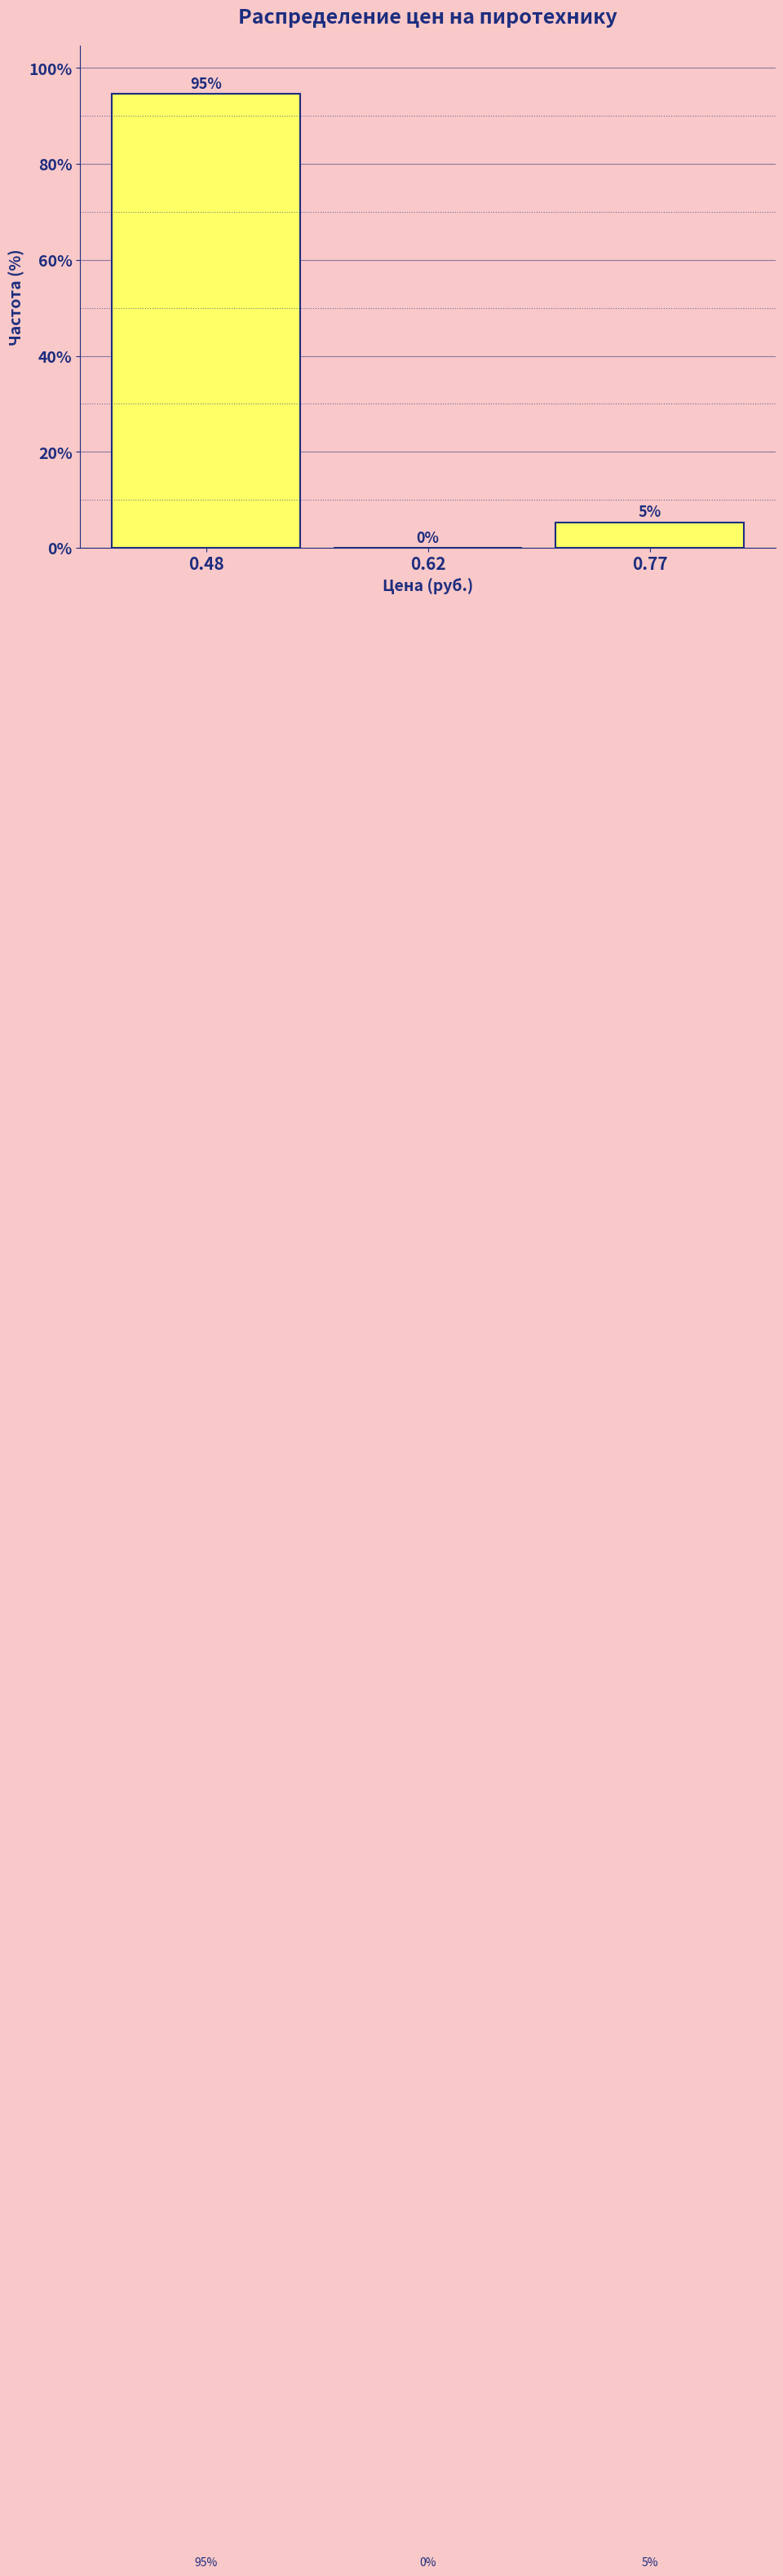

What is the sum of all values?

100.0